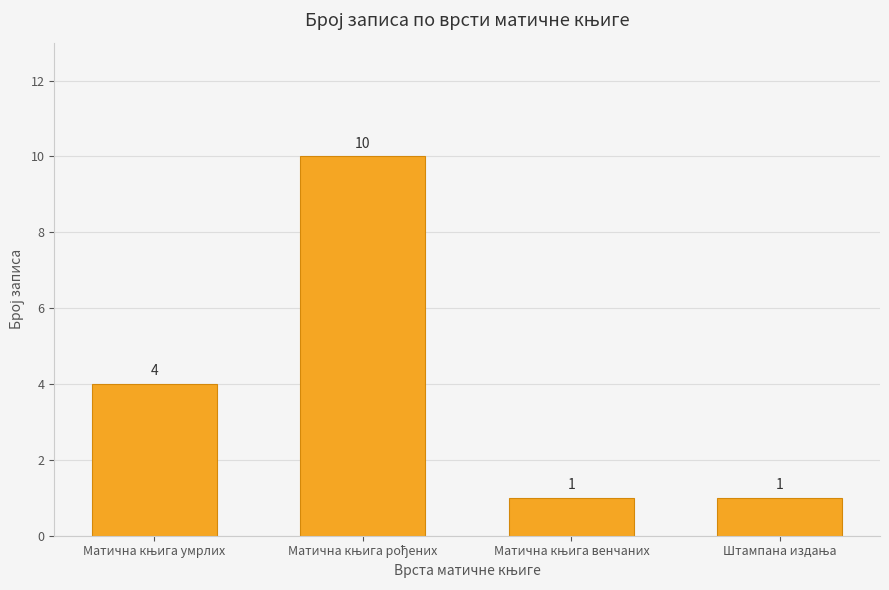

Reading left to right, what are all the values shown in this chart?

4	10	1	1